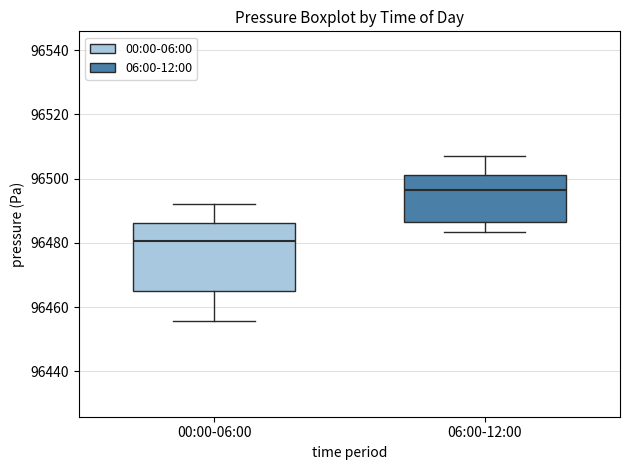

Reading left to right, transcribe this box plot: for each box, give where its median line is, the range the box spans, and where its two whiskers end, as read against the y-axis. The values are not printed on the chart, so give them approximately, as read against the axis.

00:00-06:00: median 96480, box 96466 to 96486, whiskers 96456 to 96492
06:00-12:00: median 96496, box 96486 to 96502, whiskers 96484 to 96506